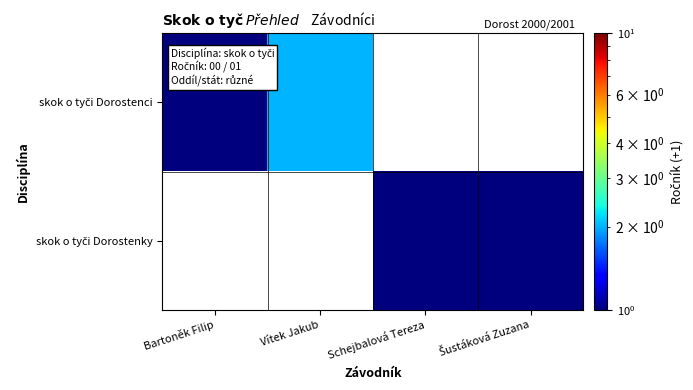

Rank the series by their average value, from highest to lowest.

skok o tyči Dorostenci, skok o tyči Dorostenky